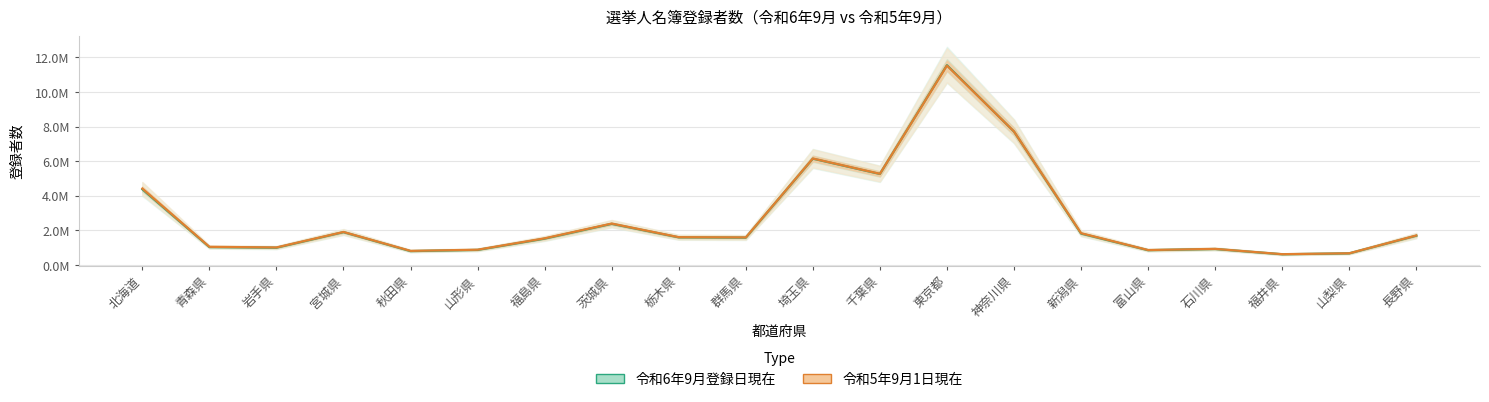

Which series has the widest spread of values?

令和6年9月登録日現在